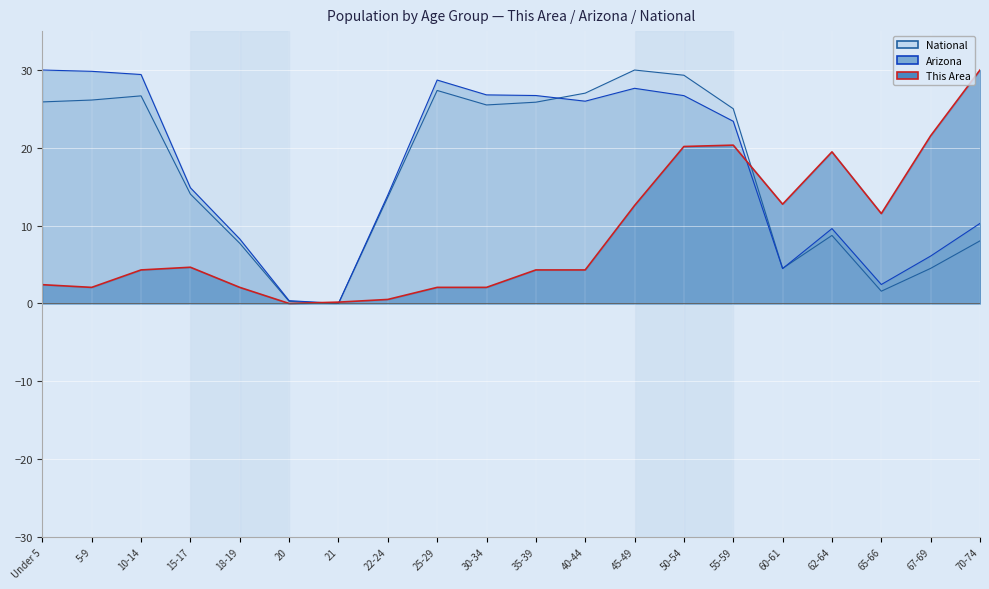

True or false: This Area and Arizona cross at least once.

True